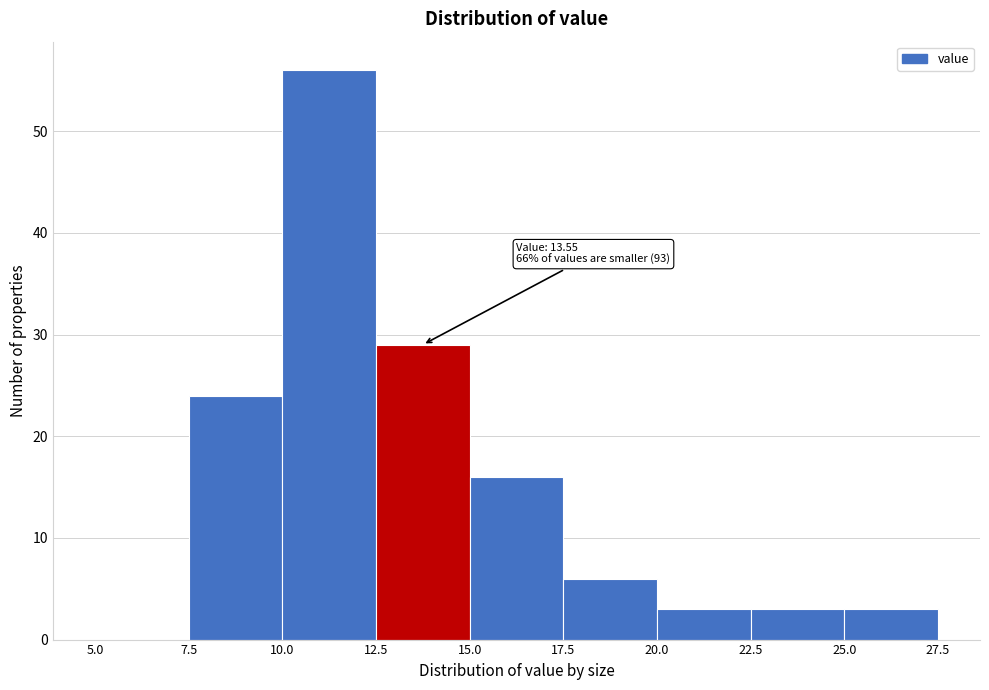

Which range on the x-axis has the tallest bar?

10.0 to 12.5